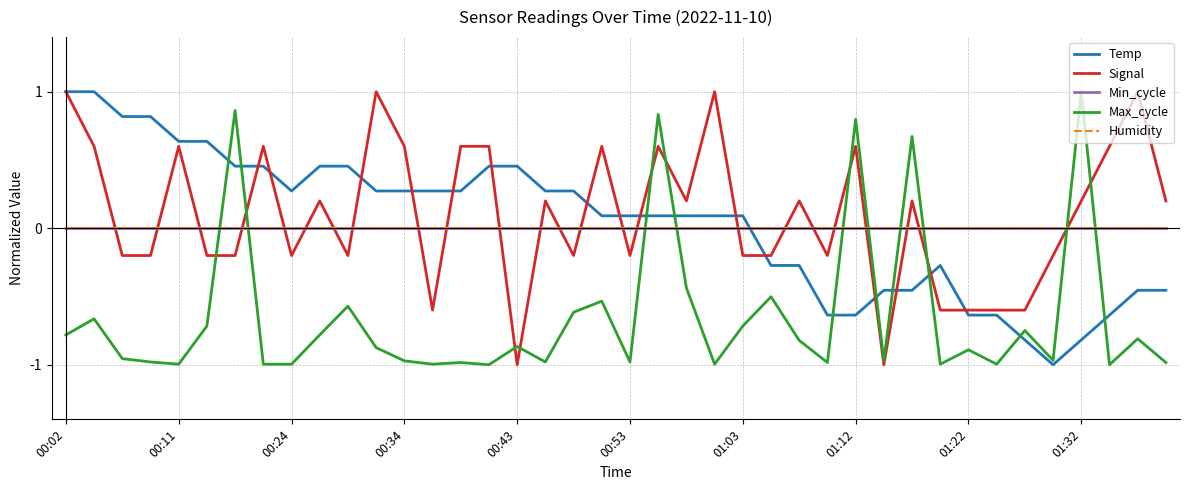

What is the average value of the Signal series?

0.1